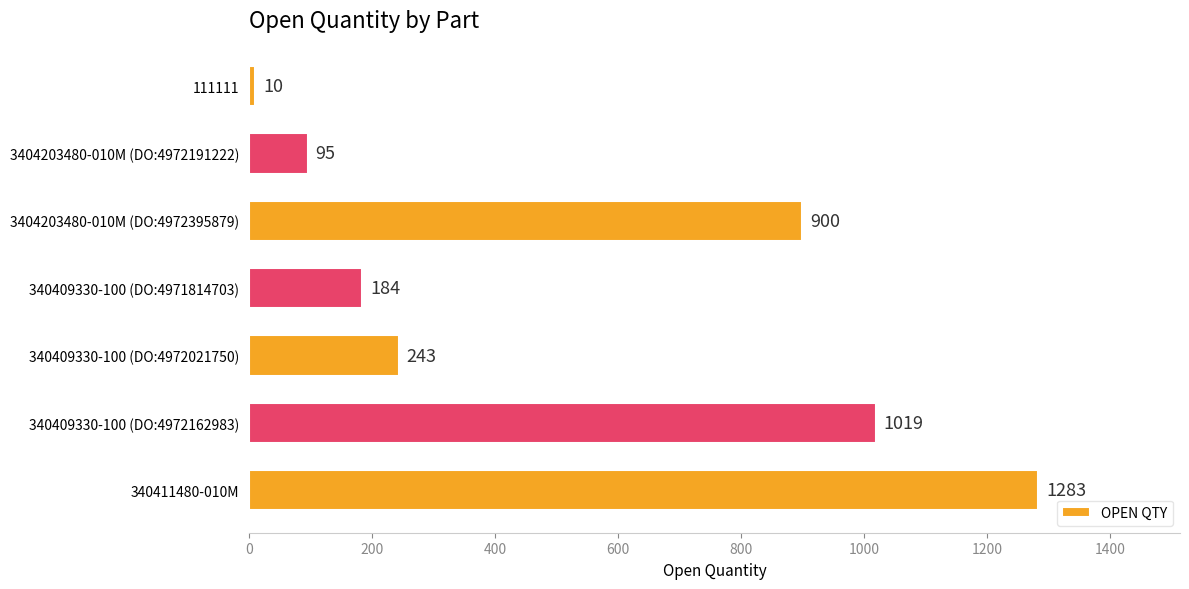

Reading top to bottom, list all the values displayed in this chart.

10	95	900	184	243	1019	1283